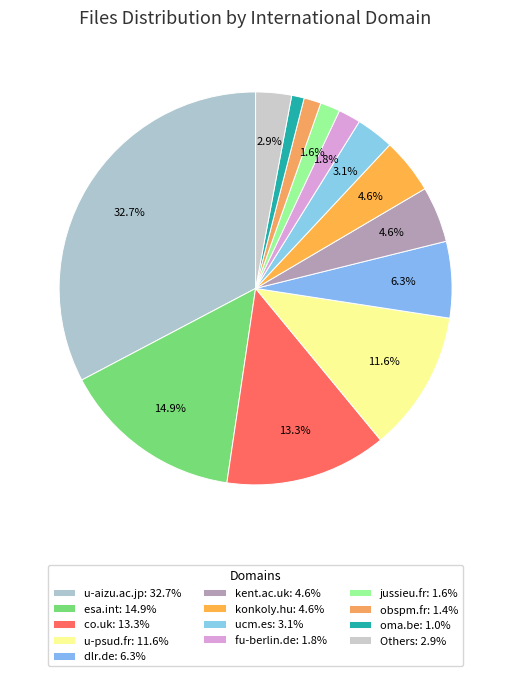

Is there a majority slice in this chart?

No